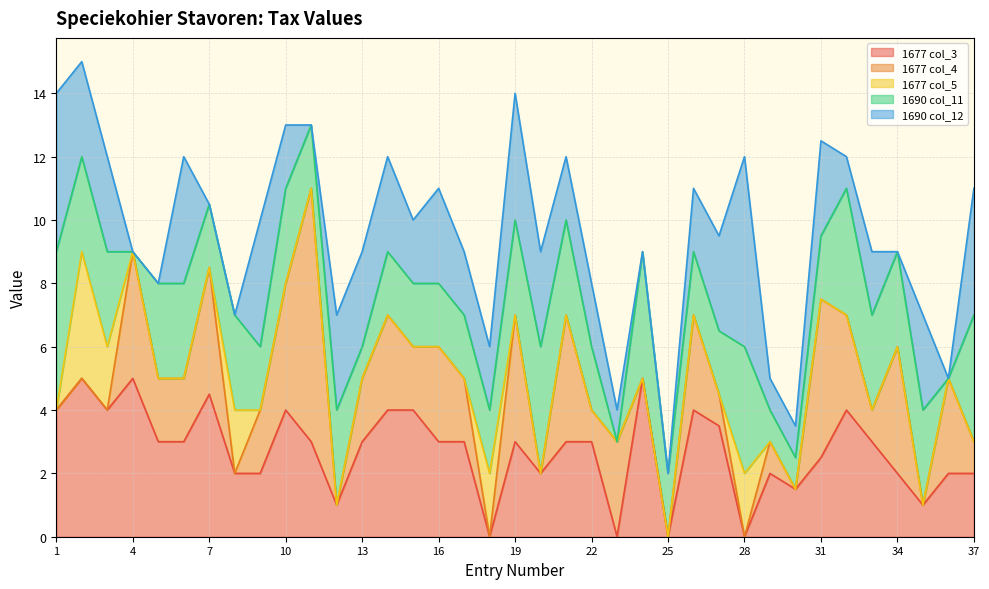

True or false: 1677 col_5 has more than 1 points higher than both neighbors.

True